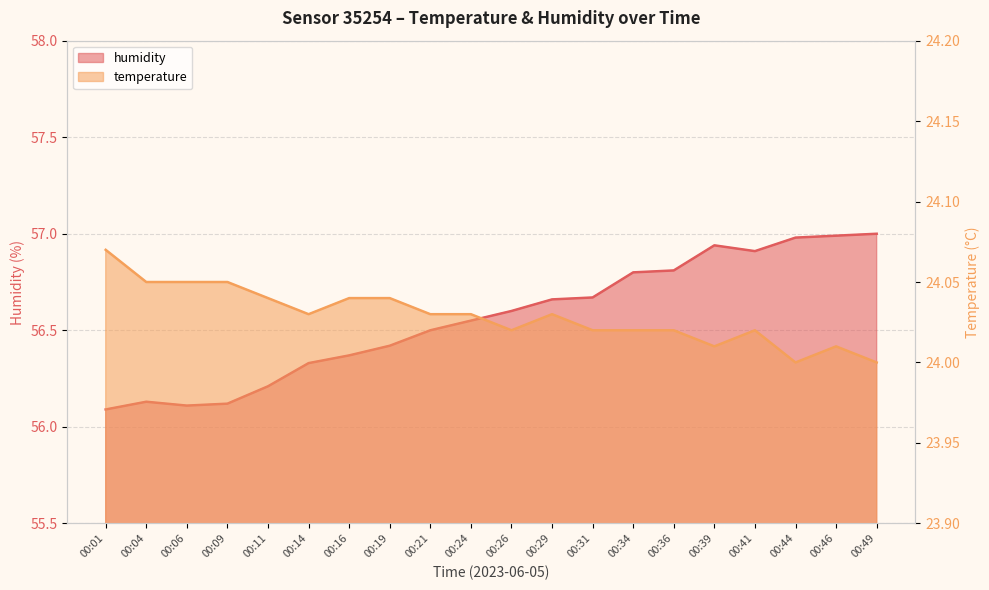

What value does the humidity series have at 00:01?

56.1